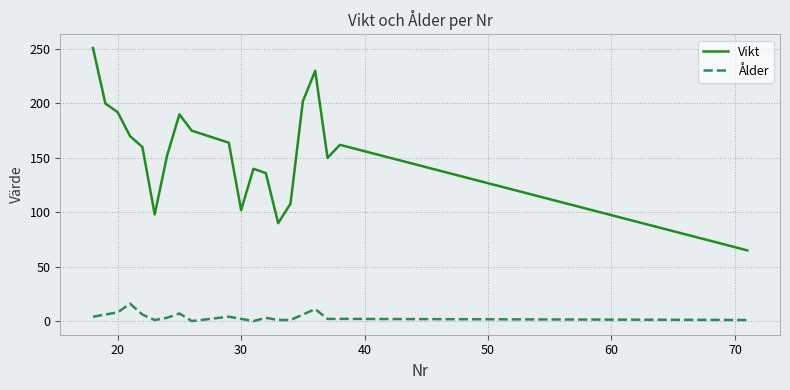

What is the highest value of the Ålder series?

16